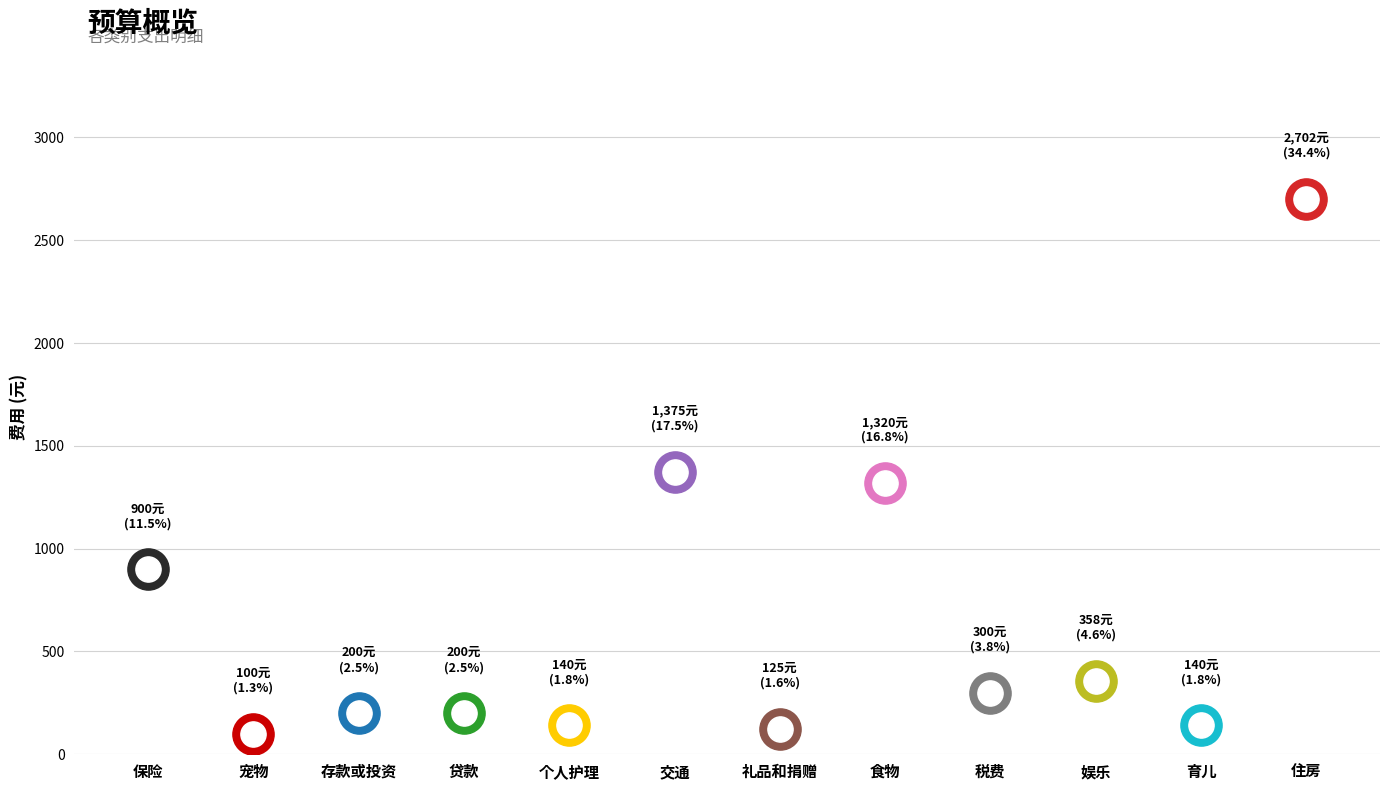

Between 育儿 and 礼品和捐赠, which is larger?

育儿